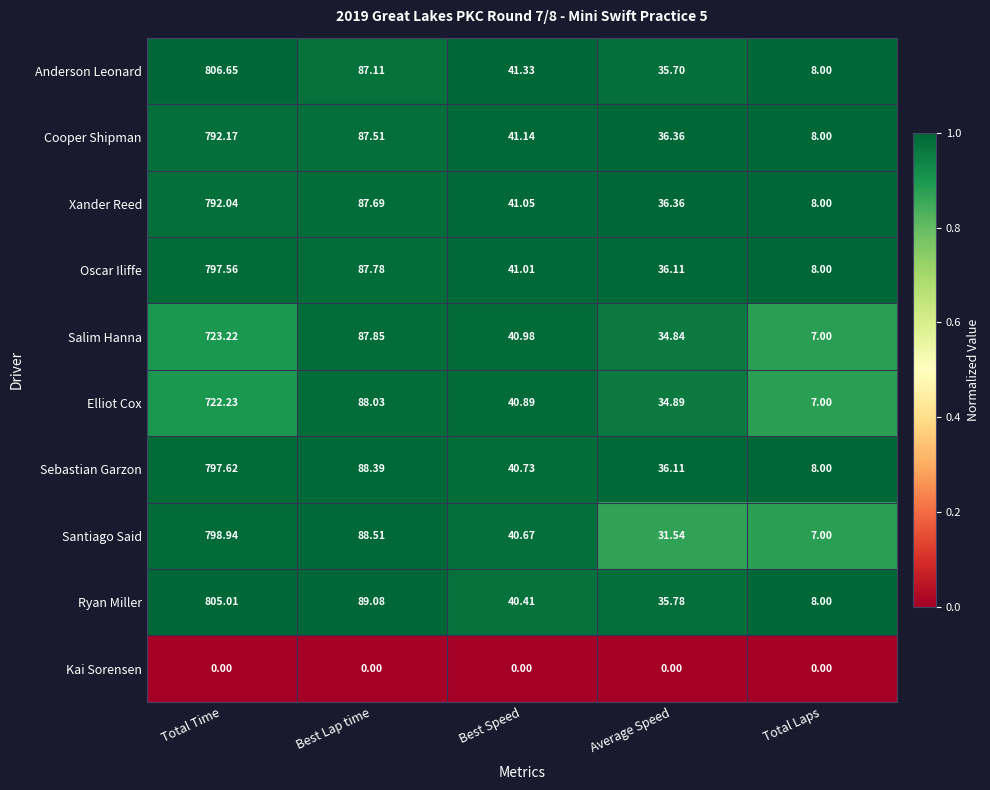

Is the value of Ryan Miller at Average Speed greater than the value of Elliot Cox at Best Speed?

No